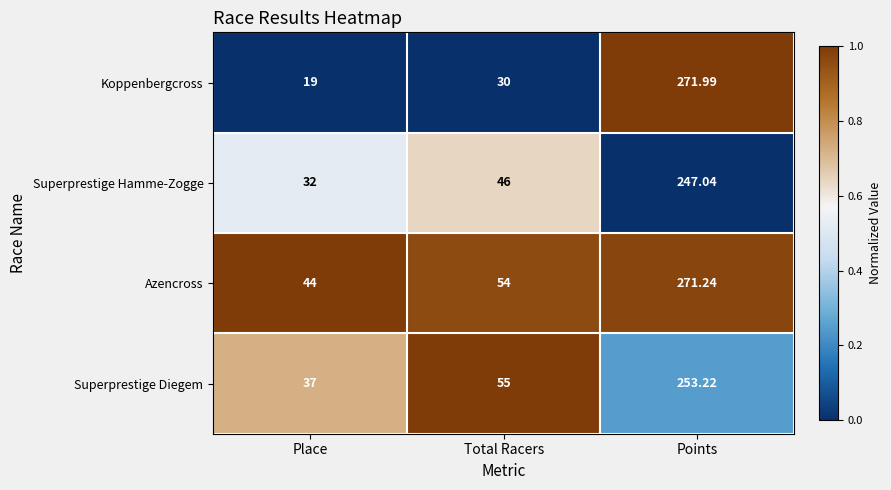

At Points, list the series in order from largest to smallest.

Koppenbergcross, Azencross, Superprestige Diegem, Superprestige Hamme-Zogge